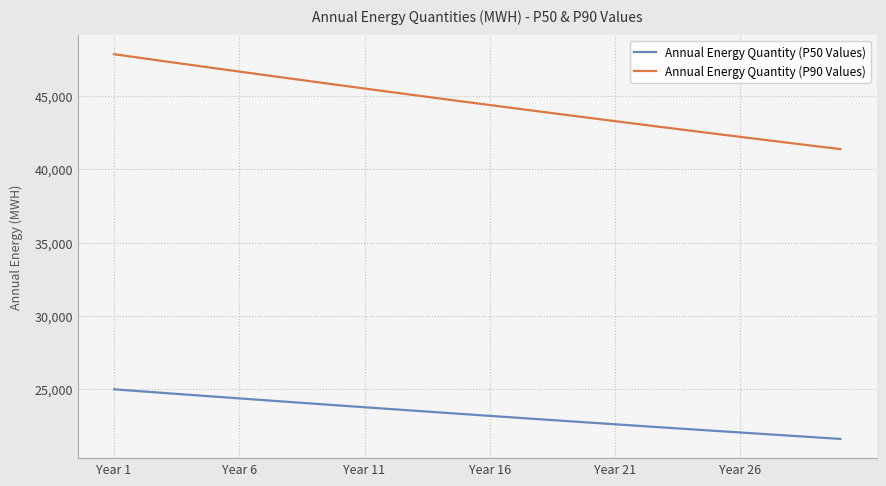

List the series in order of their peak value, highest first.

Annual Energy Quantity (P90 Values), Annual Energy Quantity (P50 Values)